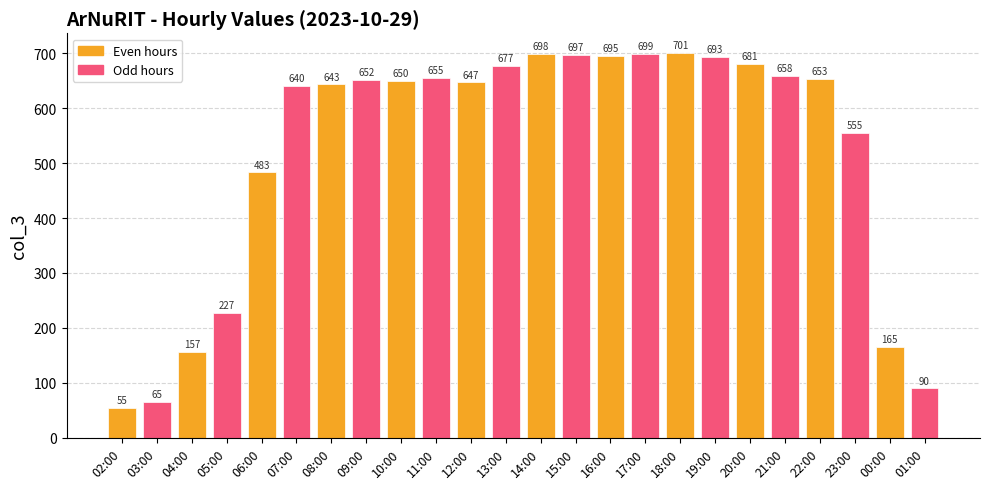

The value at 19:00 is 232. True or false?

False